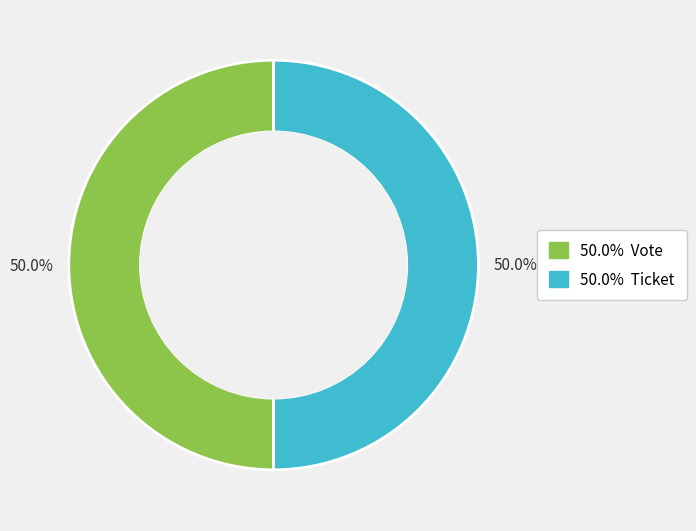

Count the number of slices in the pie.

2